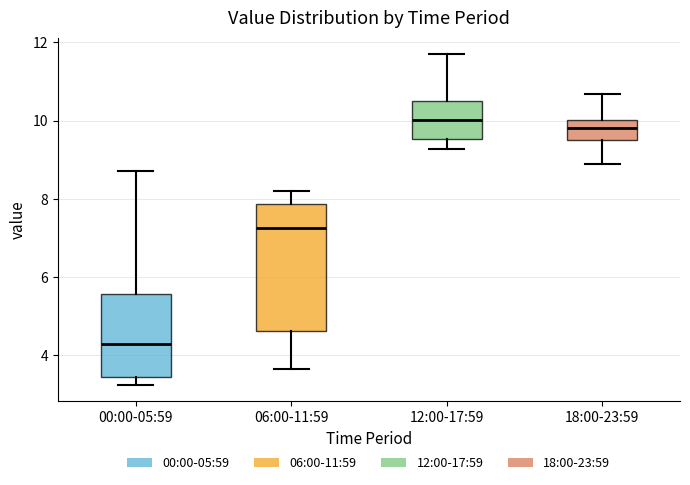

Comparing the boxes themselves (not the whiskers), which one is the tallest?

06:00-11:59